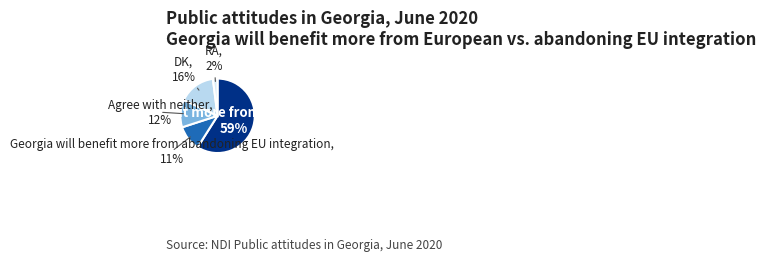

How many segments does this pie chart have?

5